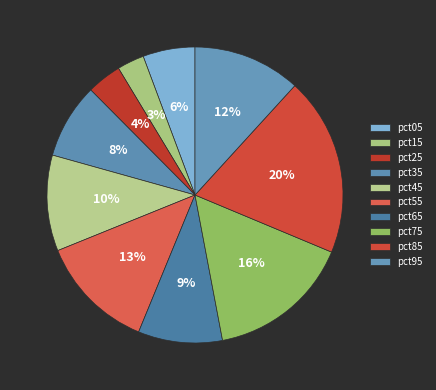

How many segments does this pie chart have?

10